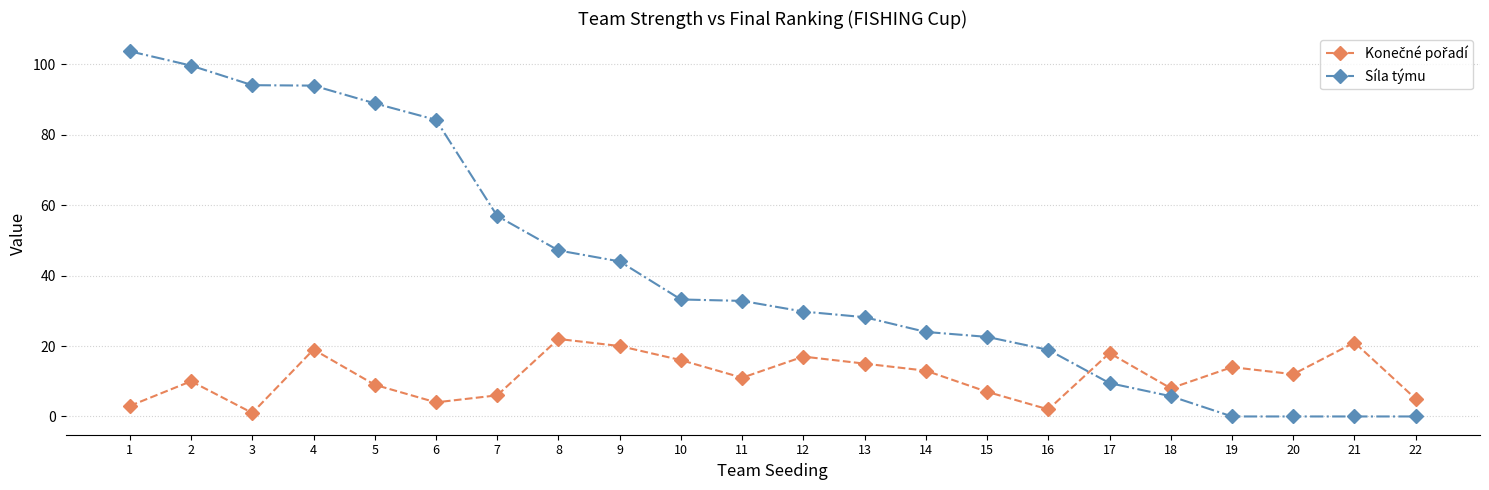

What is the total value across all series at 2?

109.6